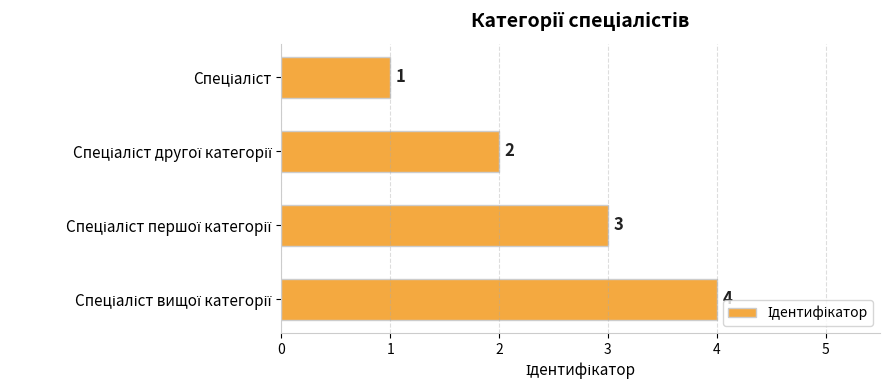

What is the difference between the maximum and minimum values?

3